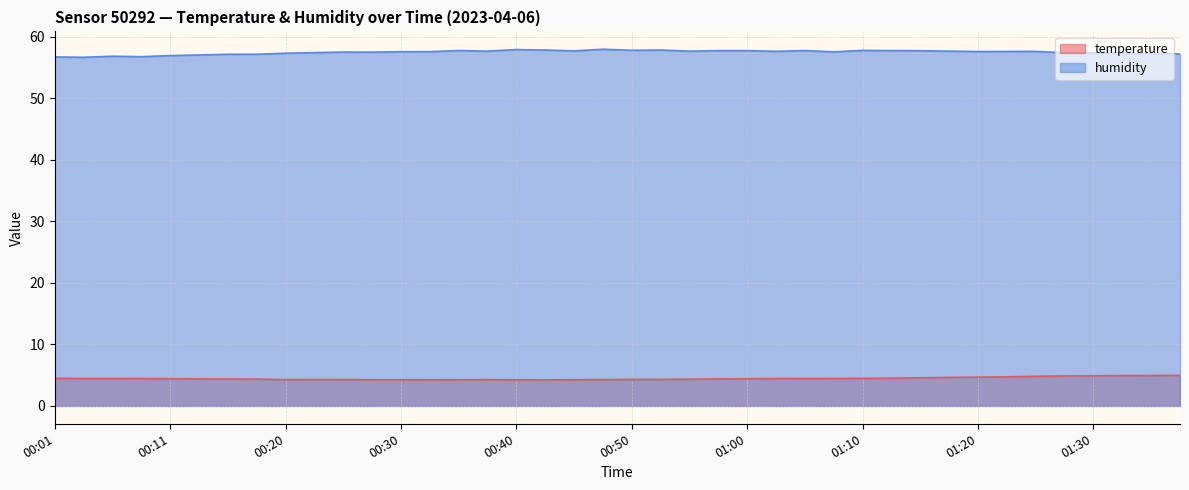

How many interior local valleys does the humidity series have?

10